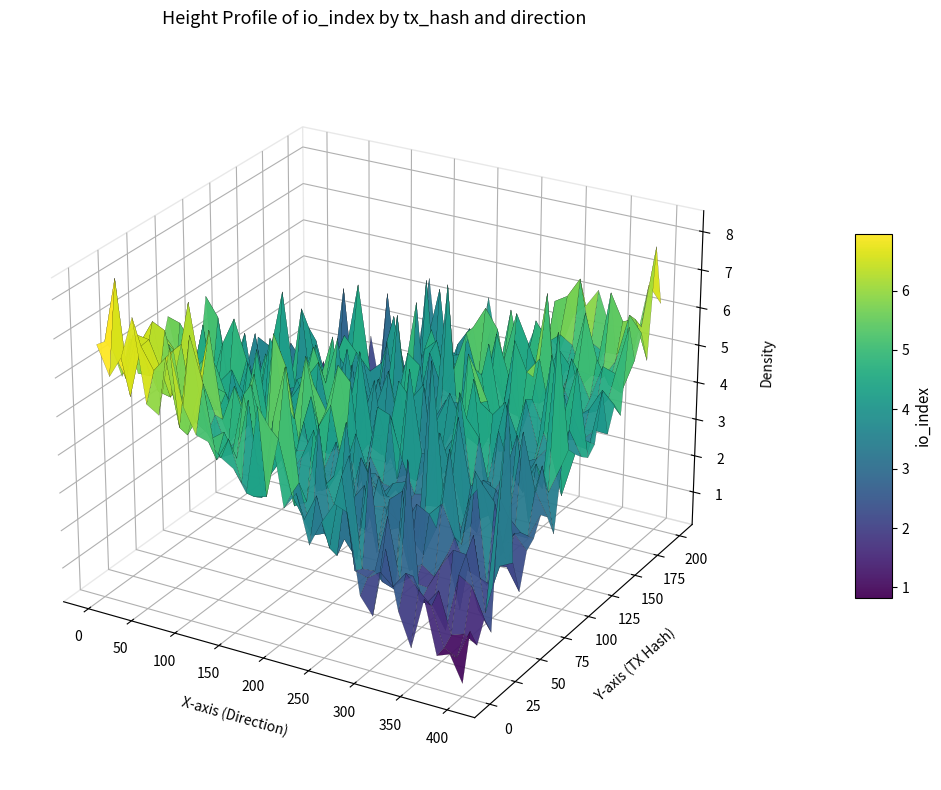

Is it true that d8c781ea6fbad25051c862e905e93a55f7dd750 equals 3 at io_index?

False